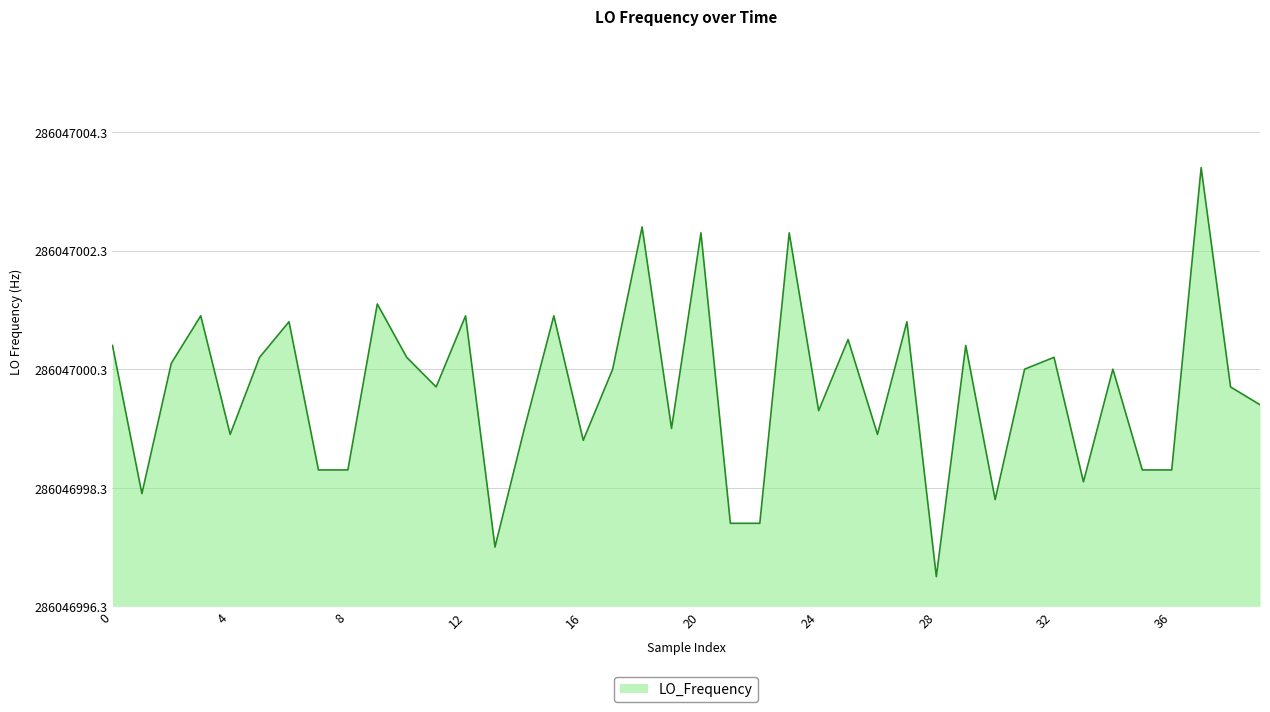

Does the chart display data point markers on the line(s)?

No